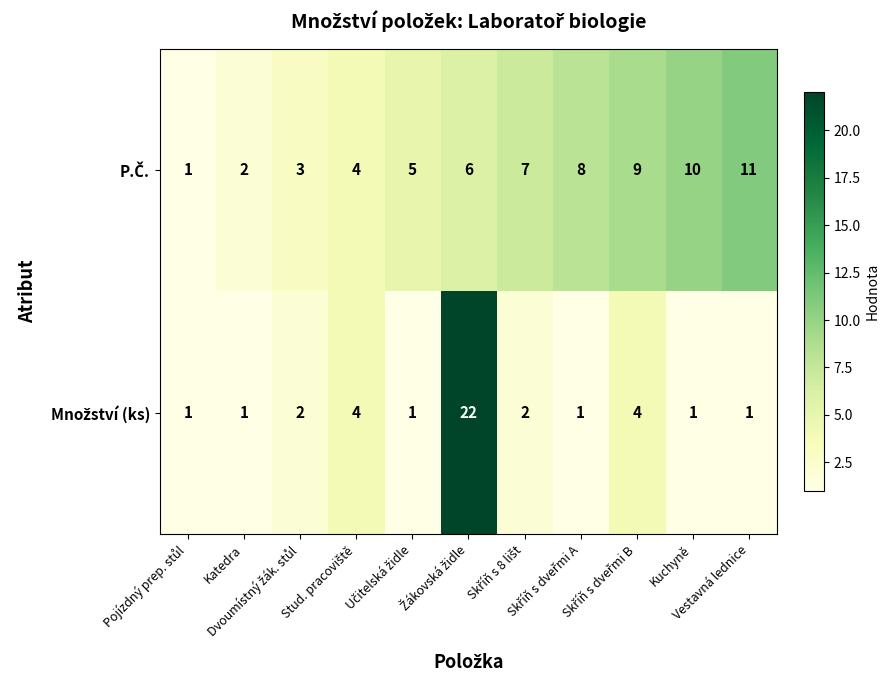

What is the greatest value displayed?

22